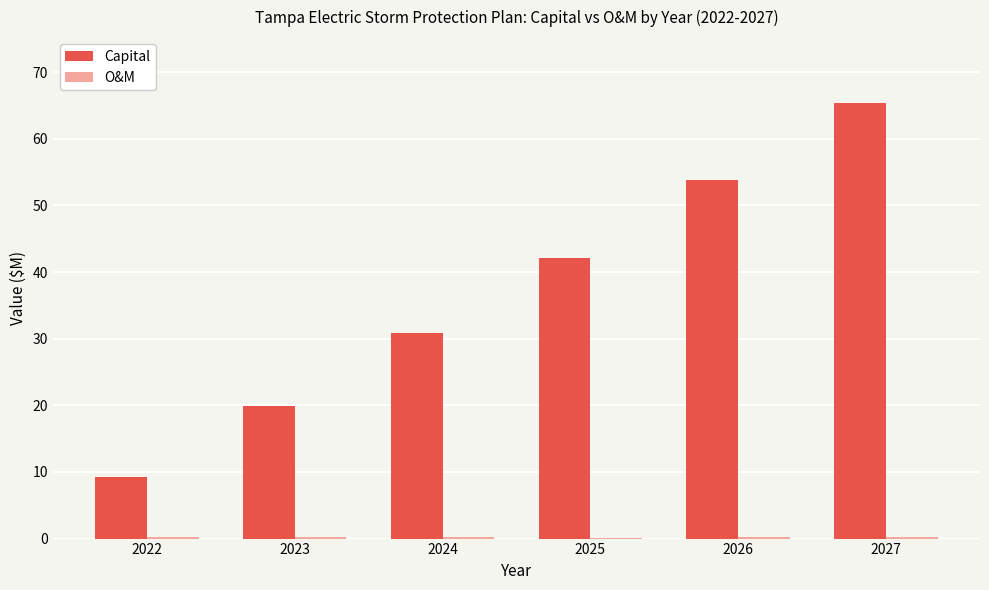

Which series has the largest total across all categories?

Capital